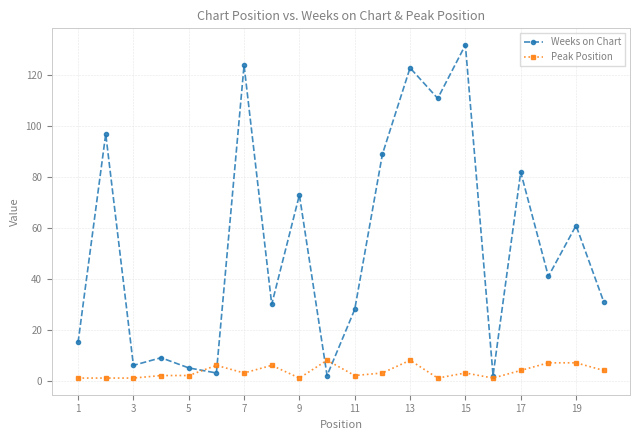

What is the greatest value displayed?

132